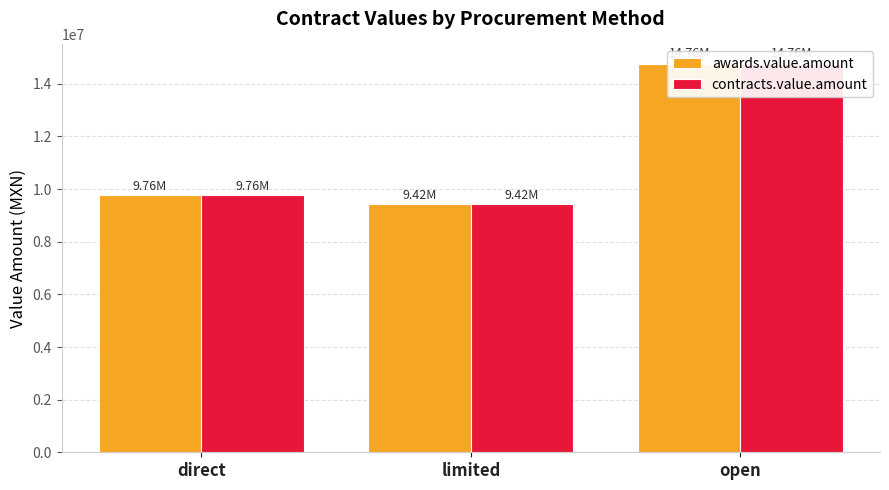

What are all the series names shown in the legend?

awards.value.amount, contracts.value.amount